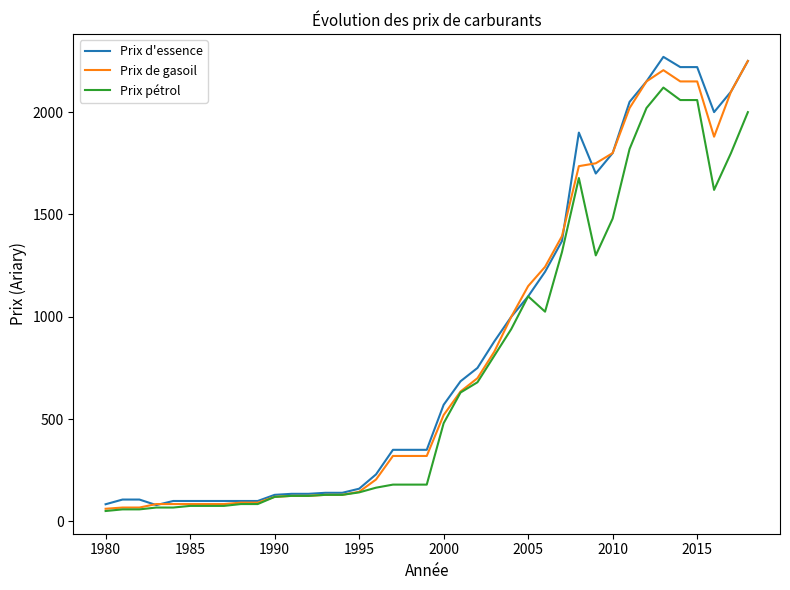

True or false: Prix d'essence has more than 1 interior local peaks.

True